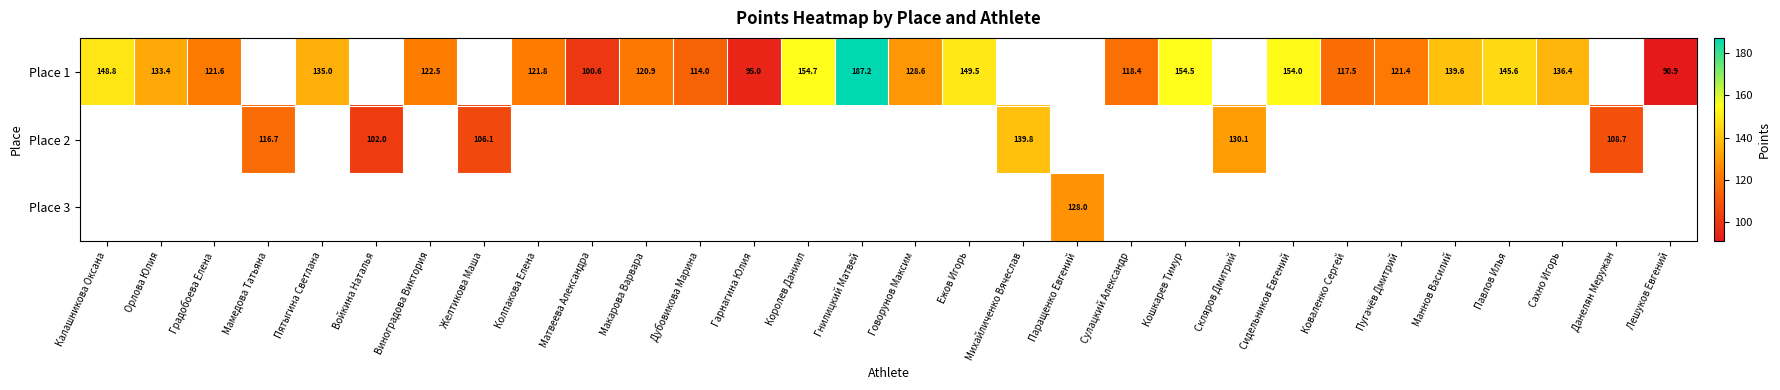

Which series has the largest range (max minus min)?

Place 1